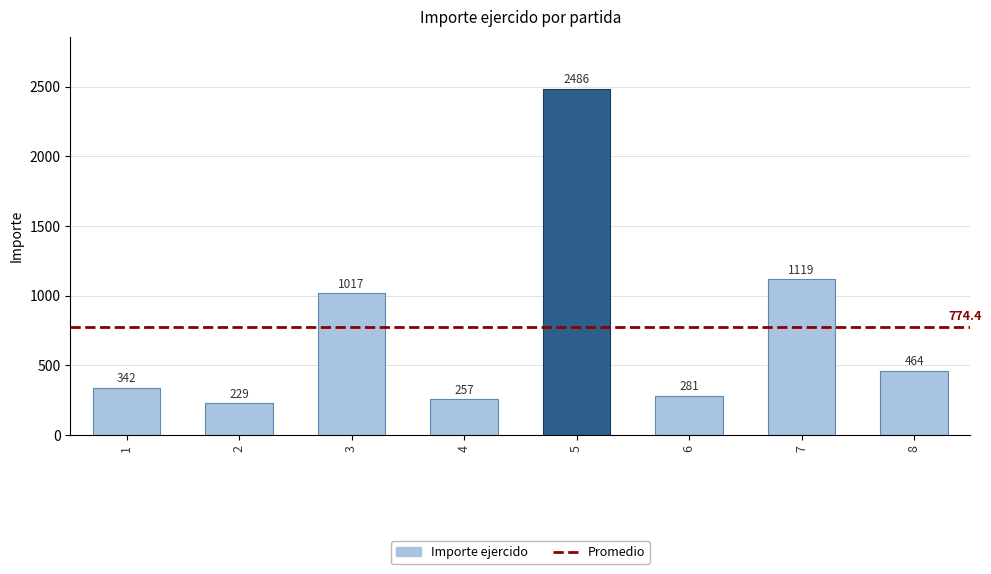

At which category does the chart reach its peak across all series?

5